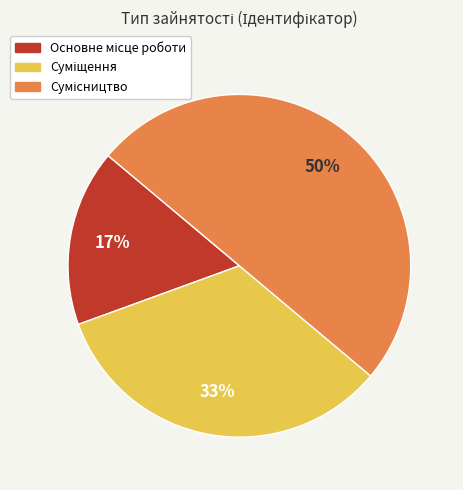

To the nearest percent, what is the average slice percentage?

33%